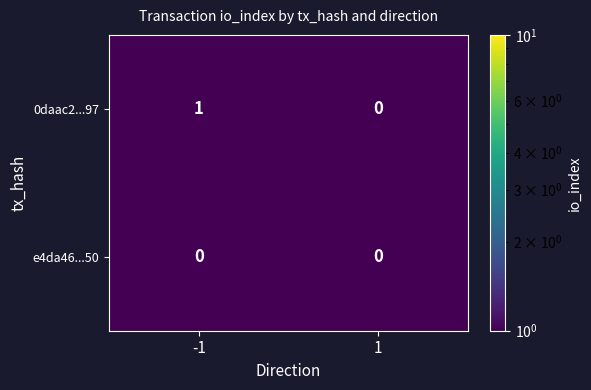

Rank the series at -1 from highest to lowest value.

0daac2...97, e4da46...50